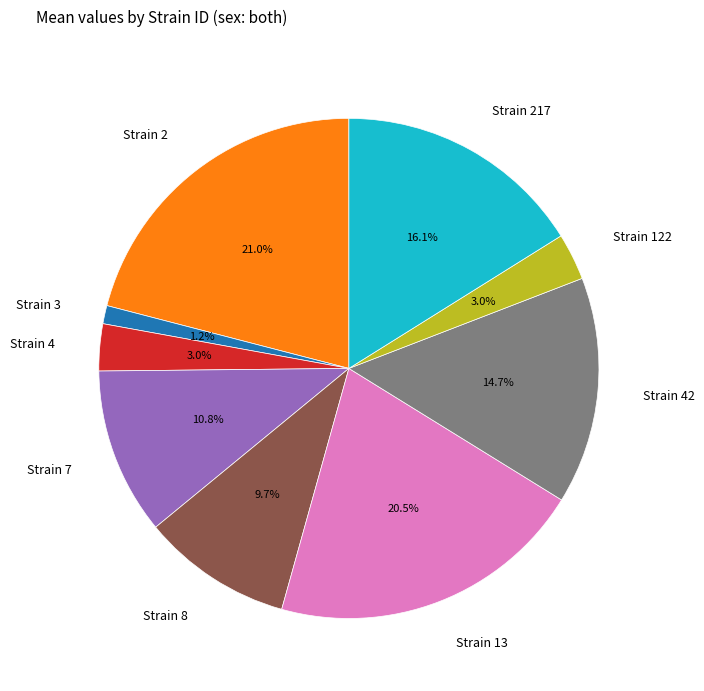

Count the number of slices in the pie.

9